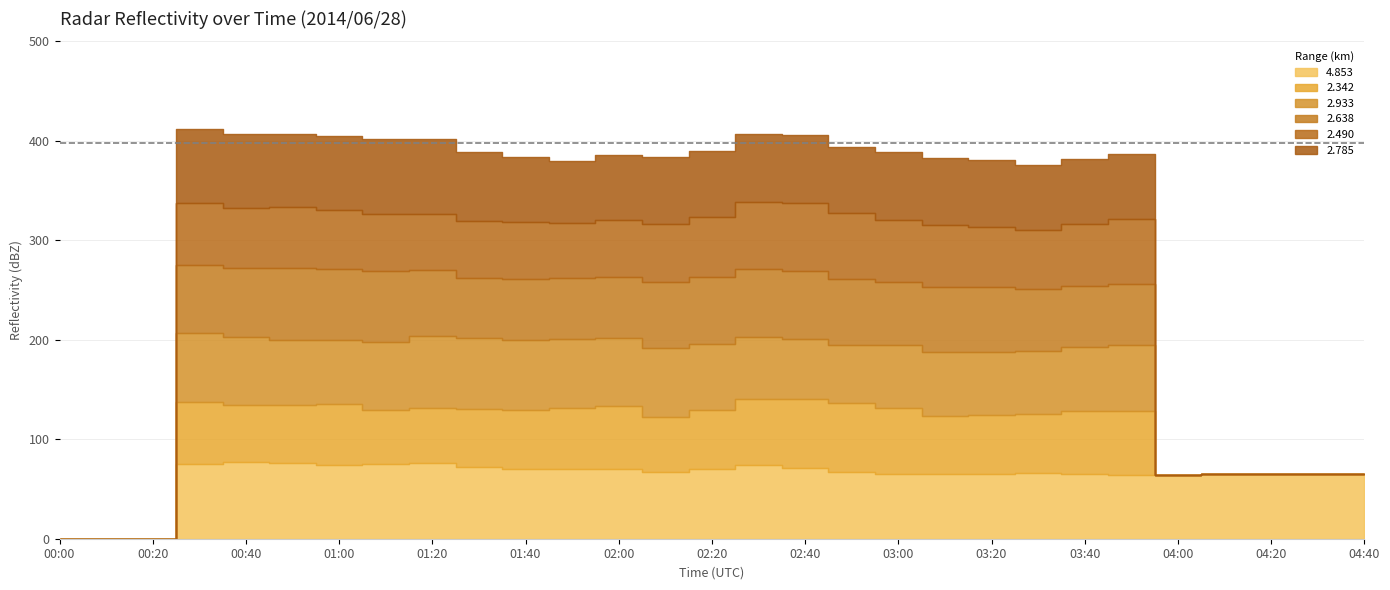

True or false: 4.853 has more than 2 points higher than both neighbors.

True